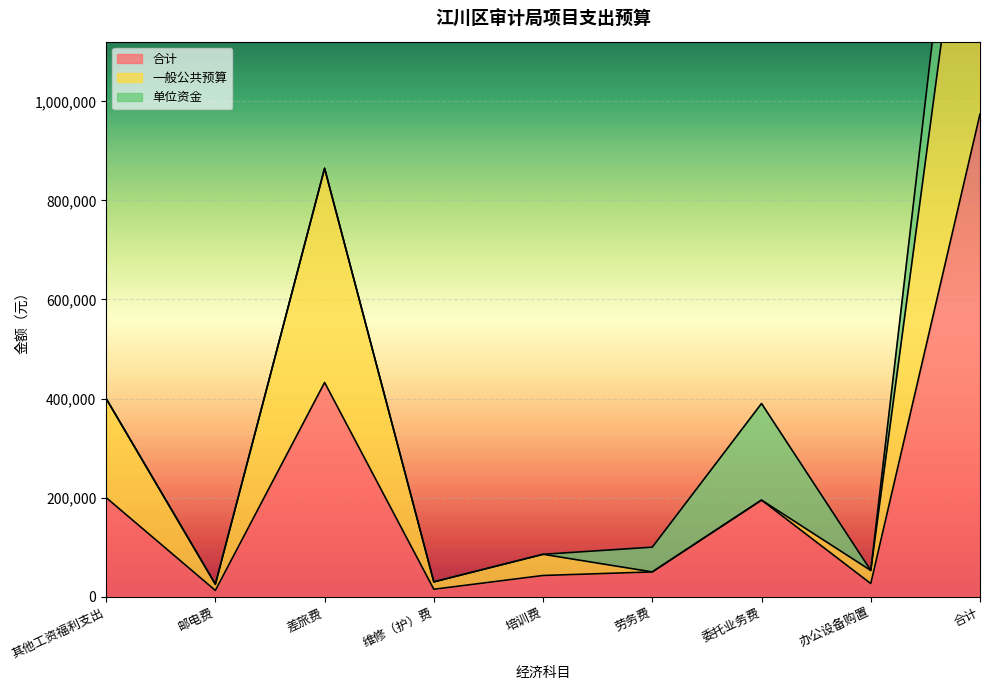

Which category has the highest value in the 一般公共预算 series?

合计